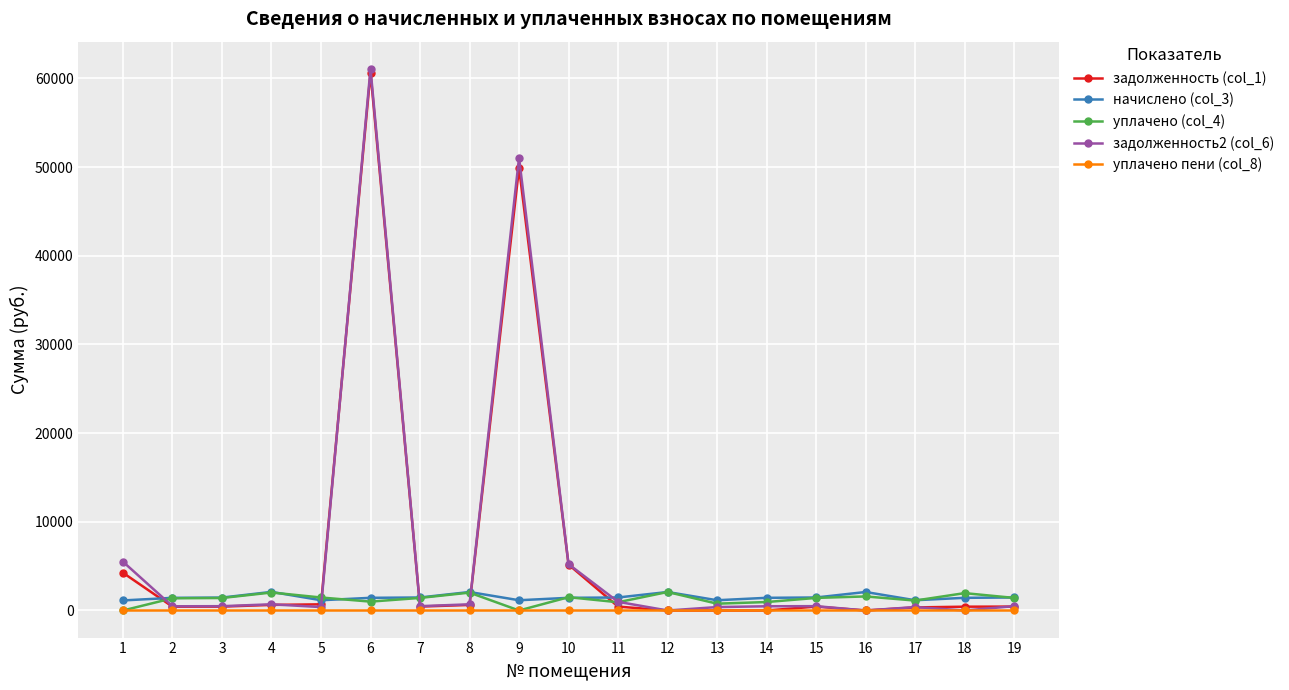

Is the value of уплачено (col_4) at 1 greater than the value of задолженность2 (col_6) at 1?

No